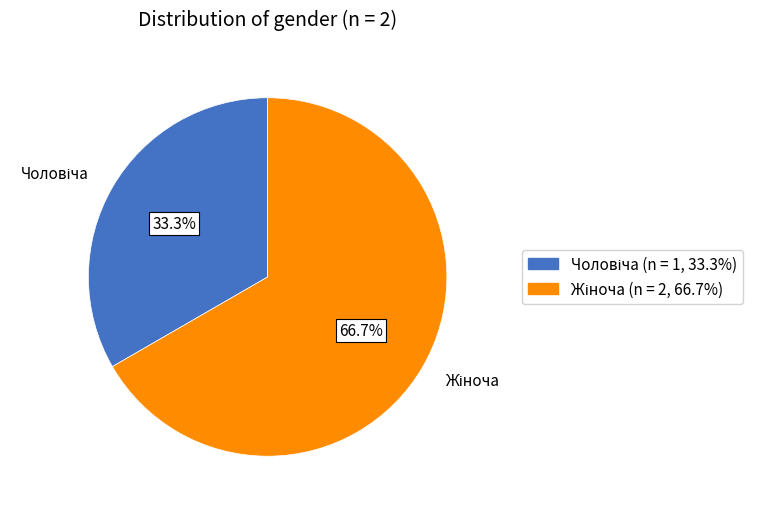

Does any single category account for the majority?

Yes